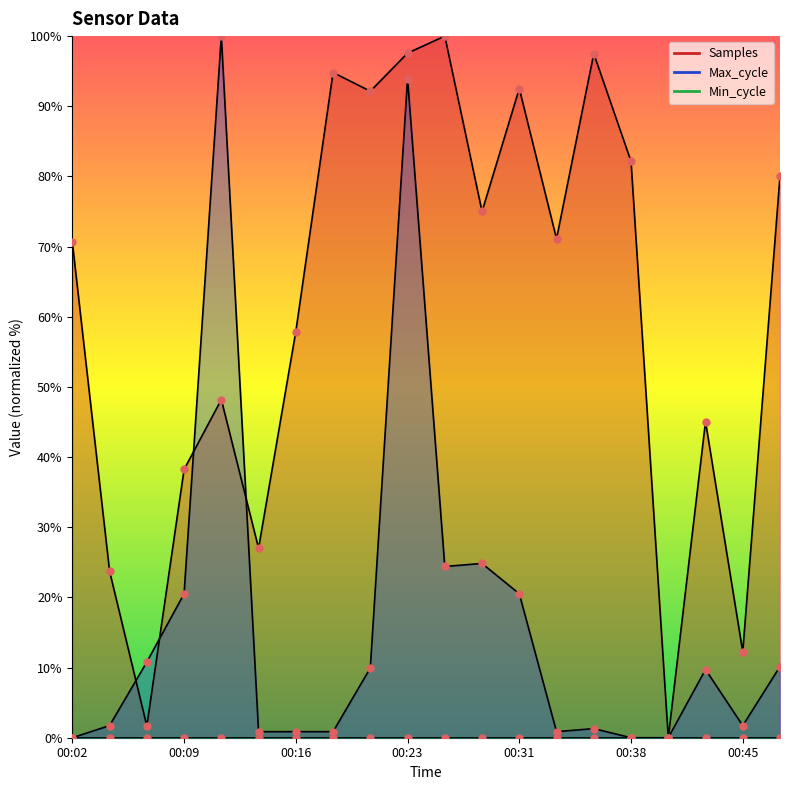

Which series contains the lowest Y value?

Samples